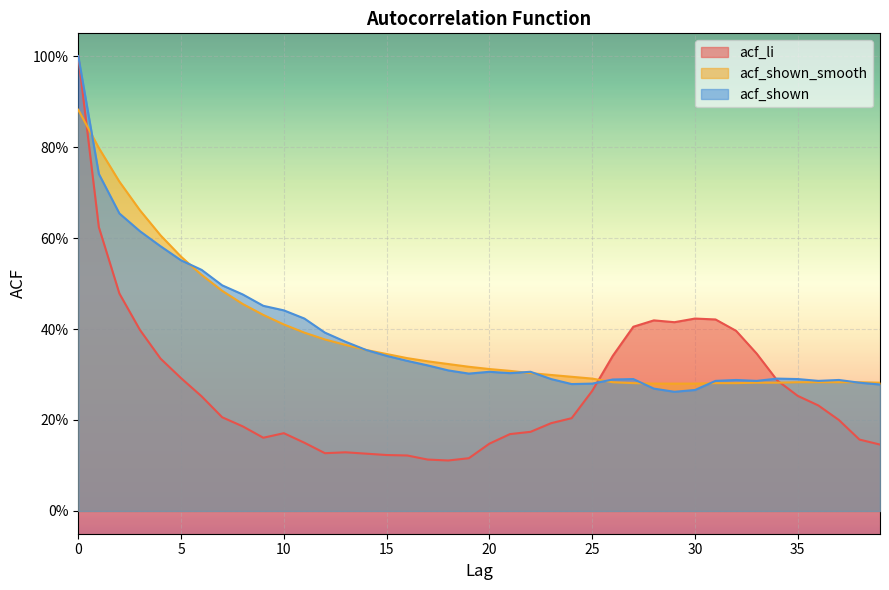

What is the average value of the acf_shown_smooth series?

0.4